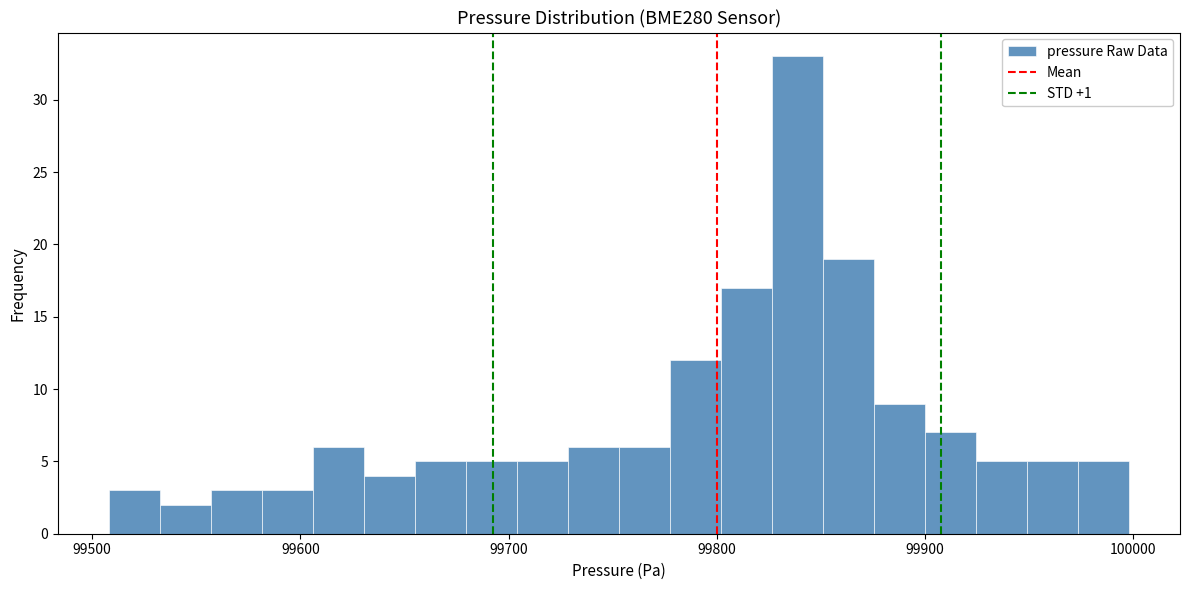

Read against the x-axis, roughly where is the centre of the tallest bar?

99840